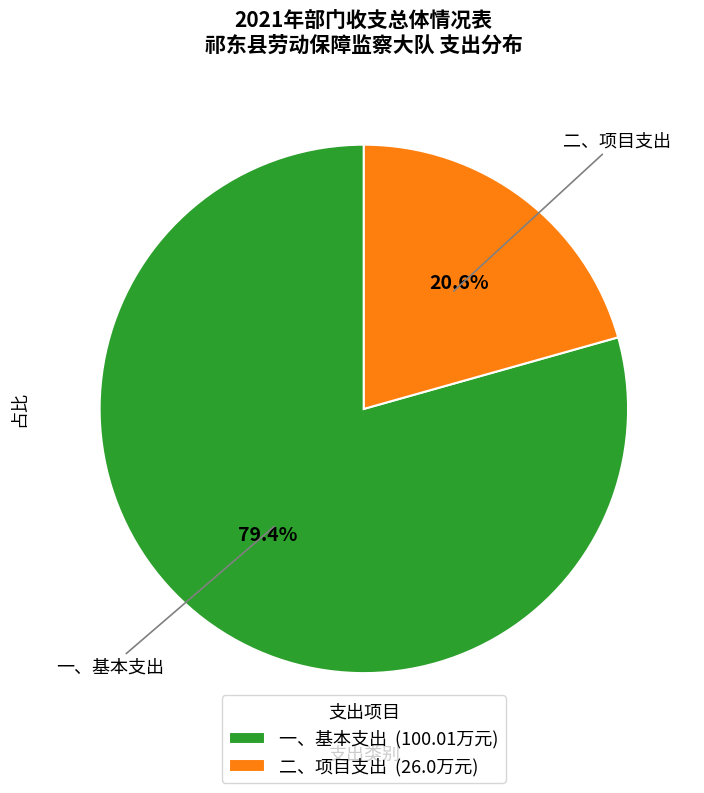

To the nearest percent, what is the average slice percentage?

50%